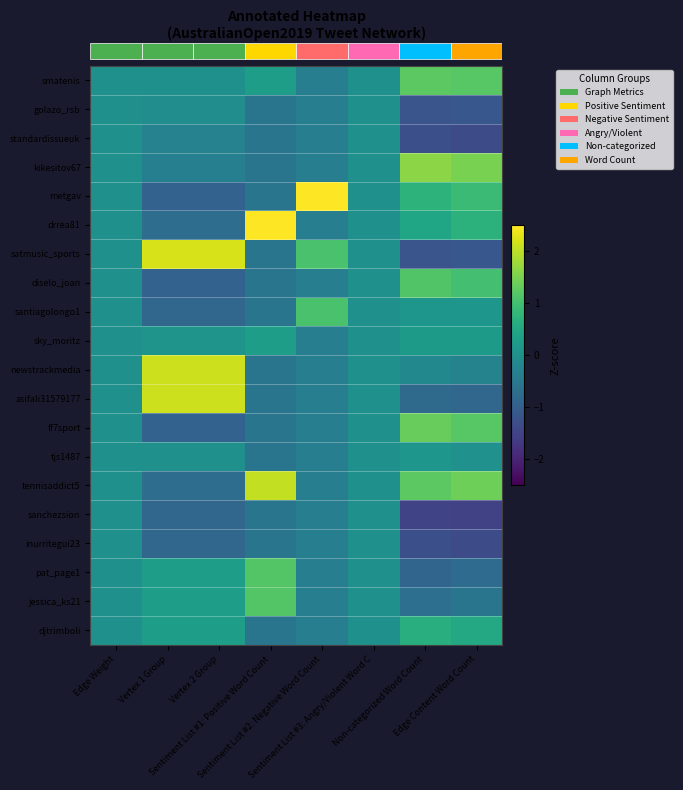

Which label corresponds to the largest value in the chart?

Sentiment List #2: Negative Word Count